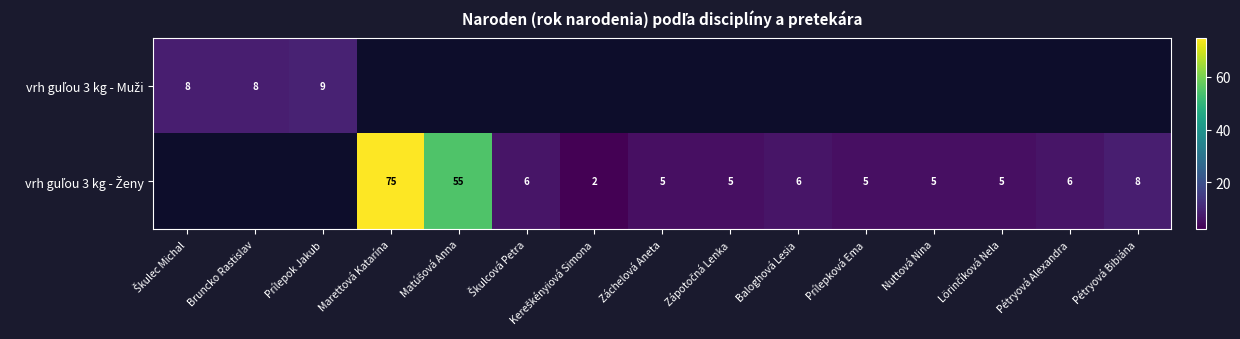

Between Matúšová Anna and Záchelová Aneta, which series saw the biggest shift?

vrh guľou 3 kg - Ženy